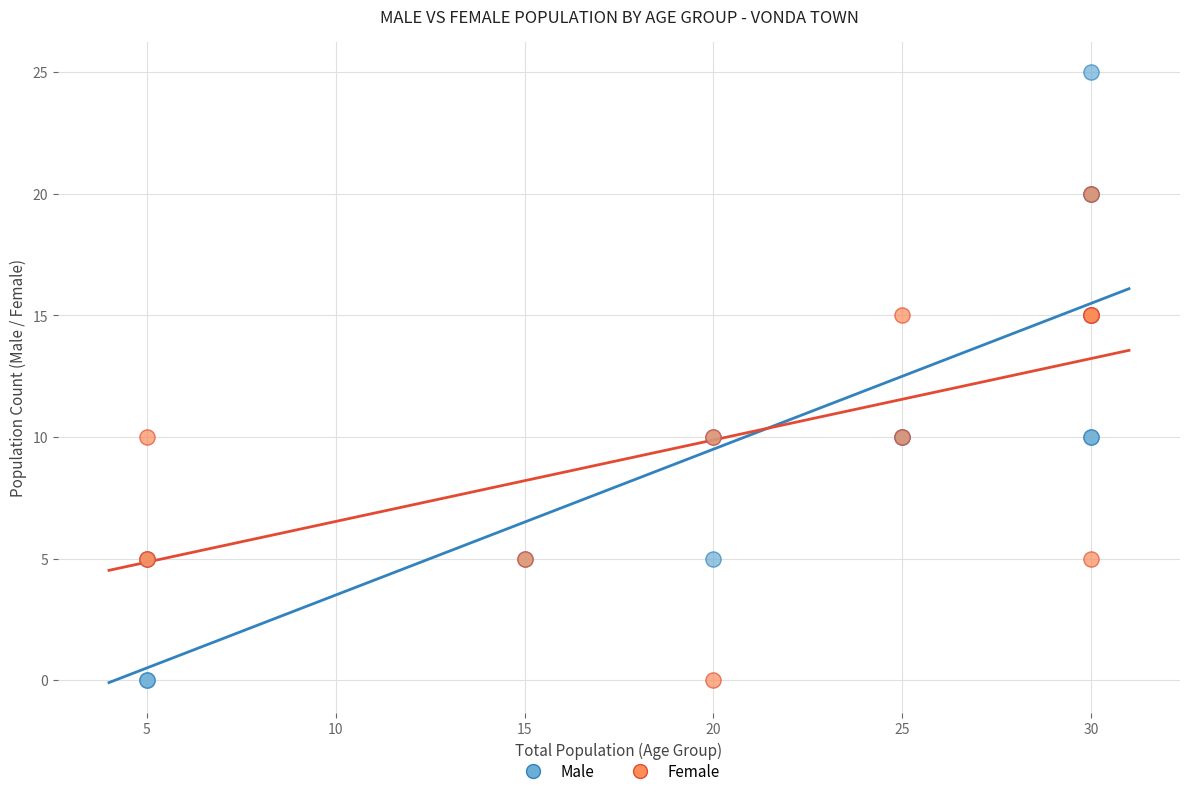

Which series has the widest spread of Y values?

Male